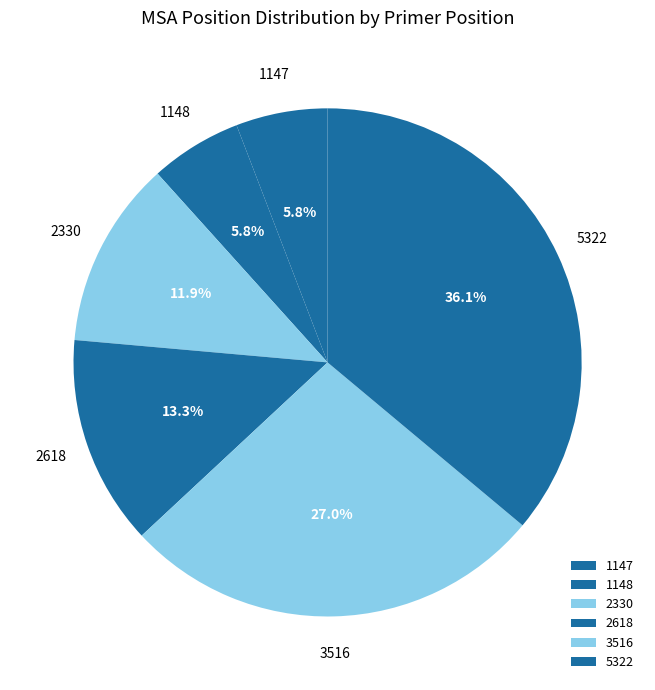

How many segments does this pie chart have?

6